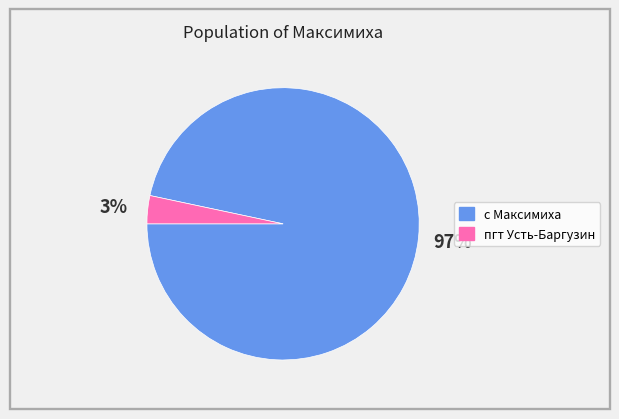

True or false: пгт Усть-Баргузин accounts for 14% of the total.

False